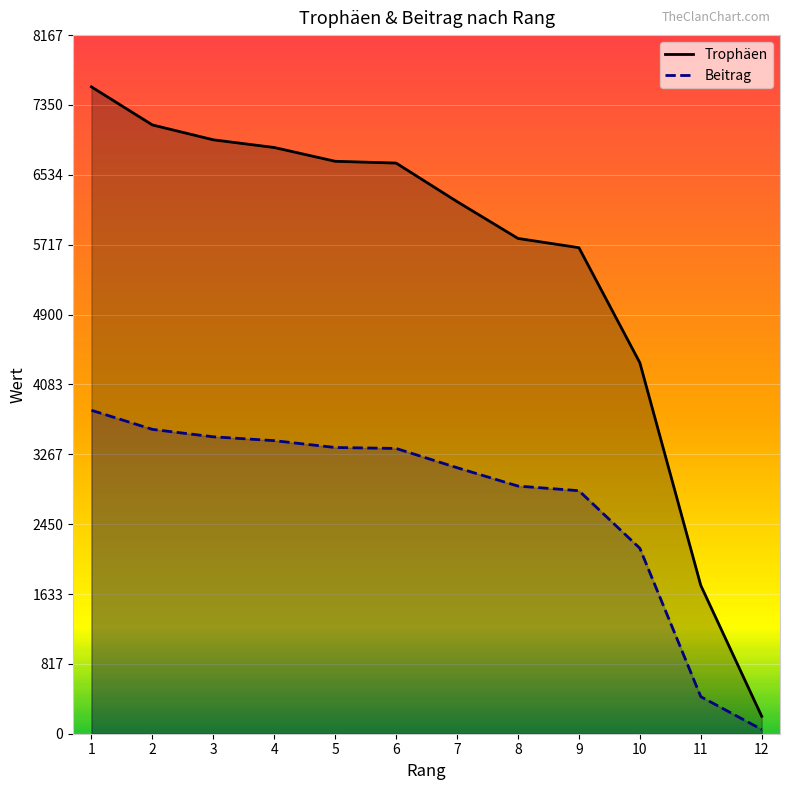

Which has a higher value, 2 or 5?

2